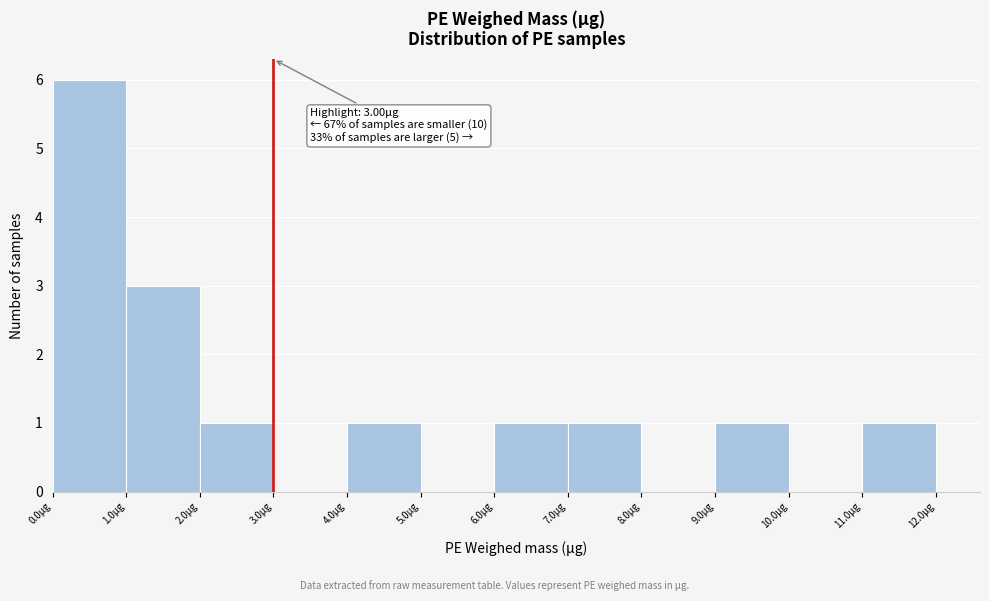

Over which range of the x-axis is the bar tallest?

0 to 1